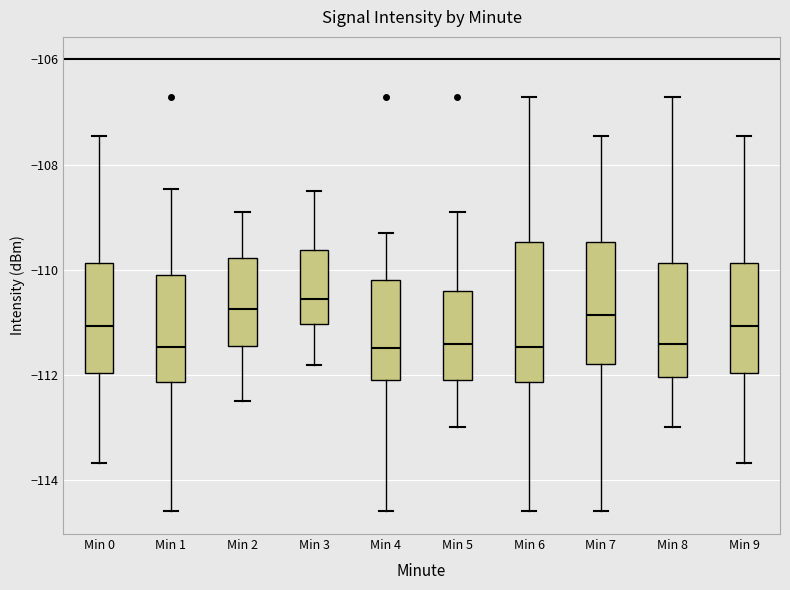

Reading left to right, transcribe this box plot: for each box, give where its median line is, the range the box spans, and where its two whiskers end, as read against the y-axis. The values are not printed on the chart, so give them approximately, as read against the axis.

Min 0: median -111.0, box -112.0 to -109.8, whiskers -113.6 to -107.4
Min 1: median -111.4, box -112.2 to -110.2, whiskers -114.6 to -108.4
Min 2: median -110.8, box -111.4 to -109.8, whiskers -112.4 to -108.8
Min 3: median -110.6, box -111.0 to -109.6, whiskers -111.8 to -108.4
Min 4: median -111.4, box -112.0 to -110.2, whiskers -114.6 to -109.2
Min 5: median -111.4, box -112.0 to -110.4, whiskers -113.0 to -108.8
Min 6: median -111.4, box -112.2 to -109.4, whiskers -114.6 to -106.8
Min 7: median -110.8, box -111.8 to -109.4, whiskers -114.6 to -107.4
Min 8: median -111.4, box -112.0 to -109.8, whiskers -113.0 to -106.8
Min 9: median -111.0, box -112.0 to -109.8, whiskers -113.6 to -107.4